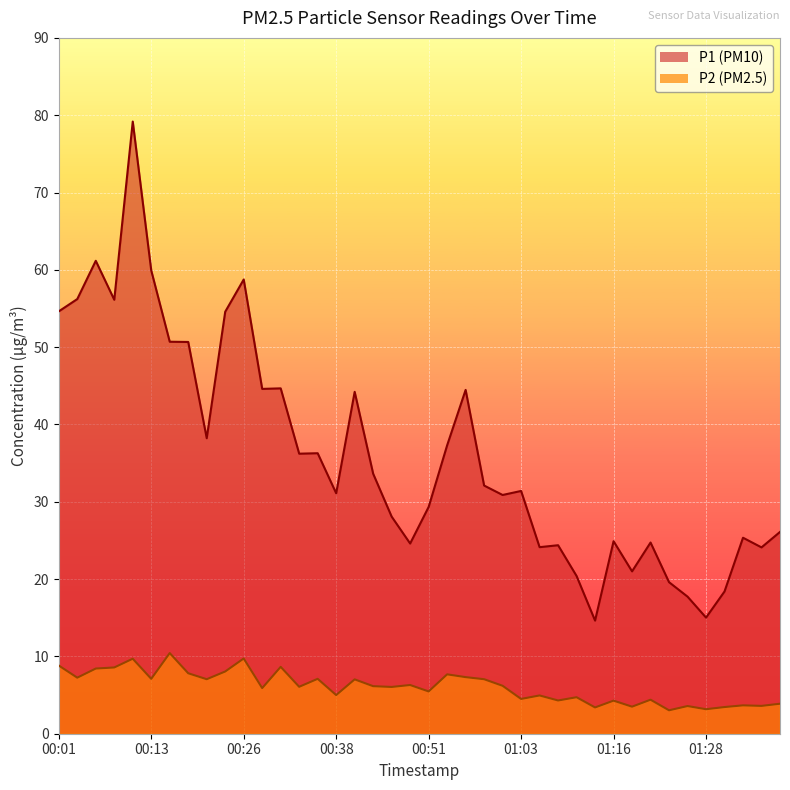

What are all the series names shown in the legend?

P1, P2